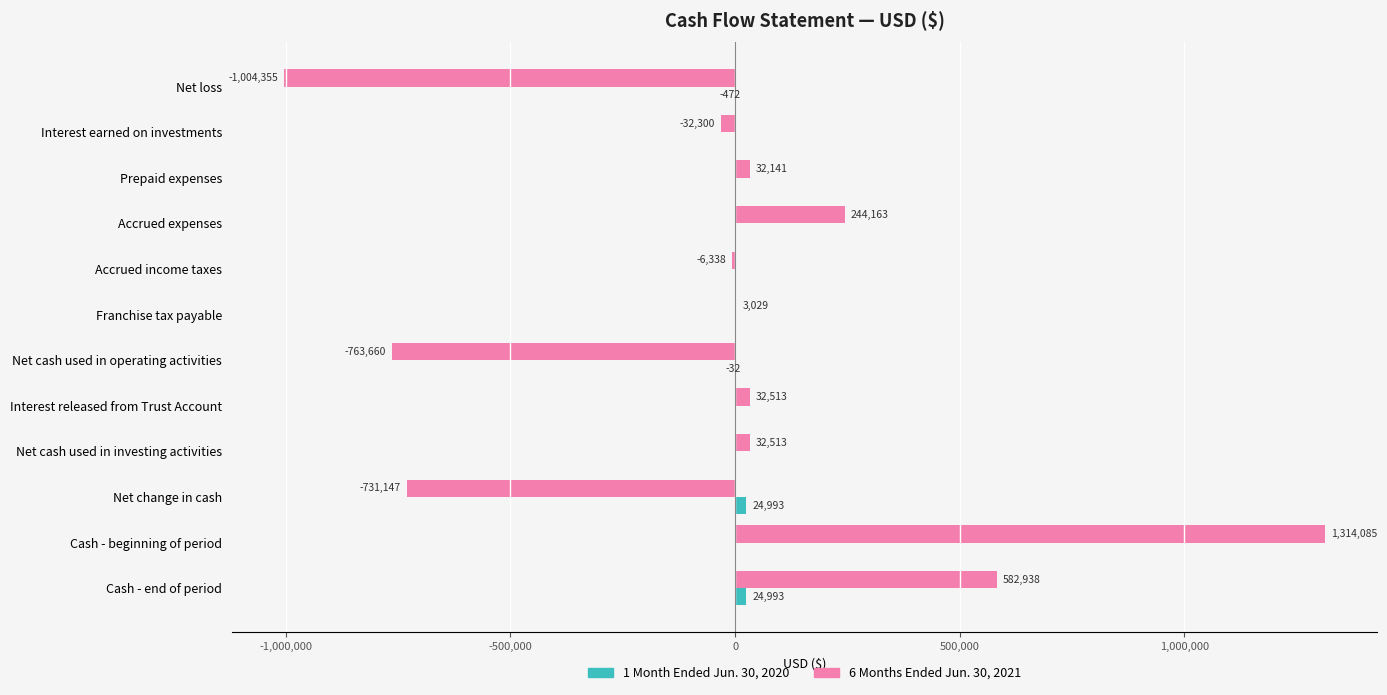

Which category has the highest value across all series?

Cash - beginning of period